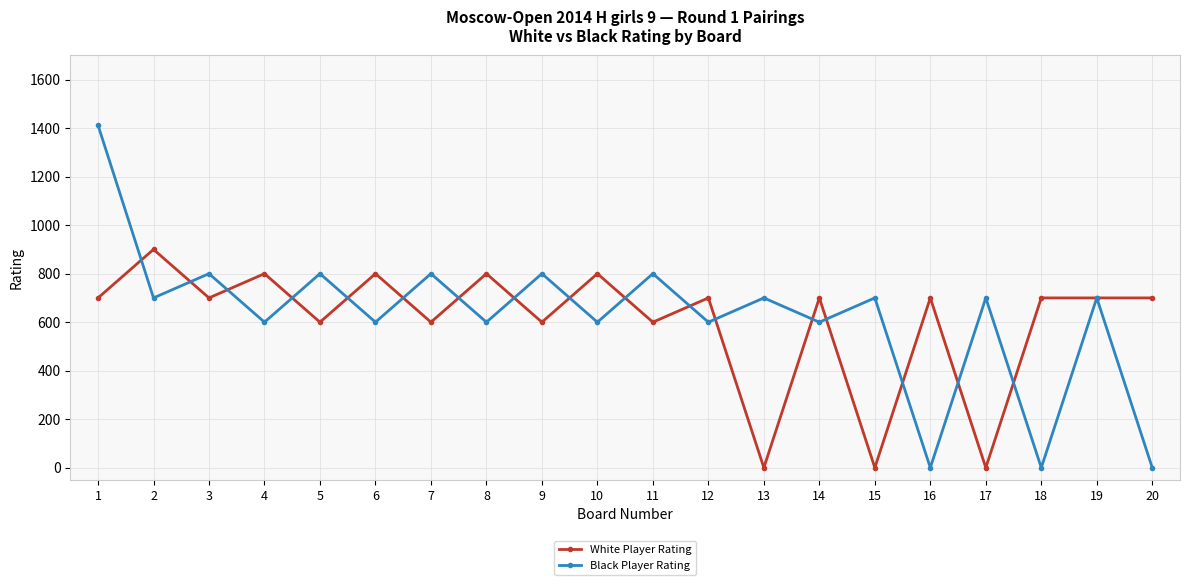

Where do Black Player Rating and White Player Rating first cross each other?

1 and 2